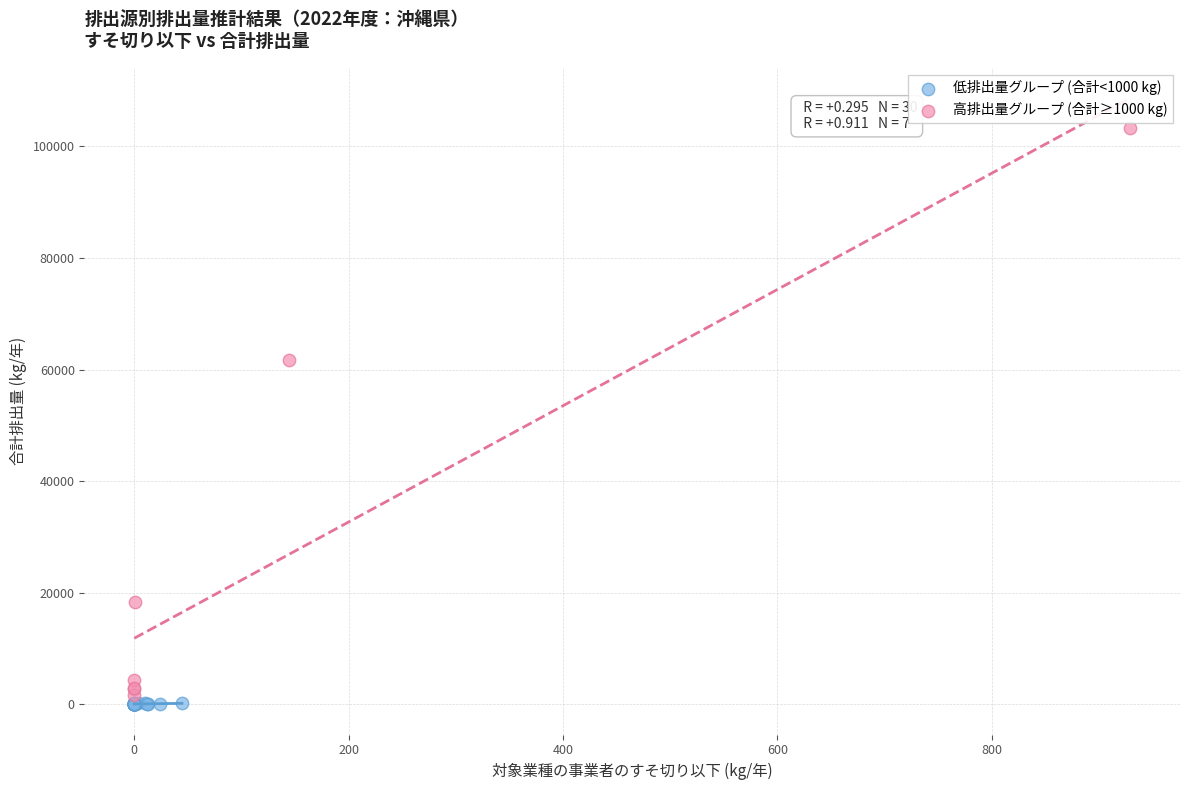

Which series reaches the minimum Y coordinate?

低排出量グループ (合計<1000 kg)